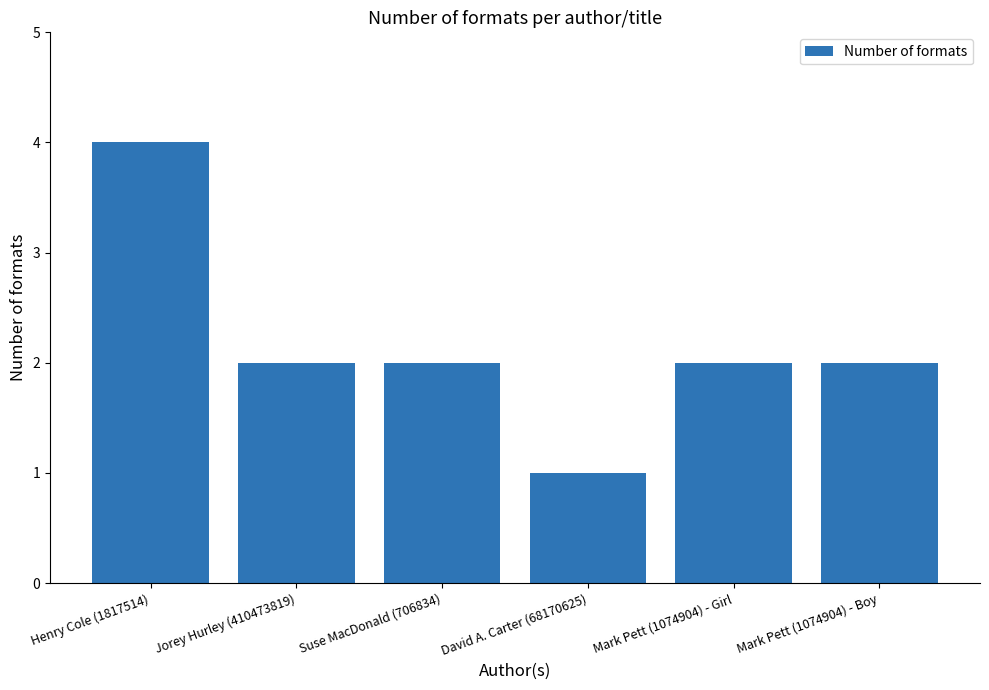

The value at Suse MacDonald (706834) is 2. True or false?

True